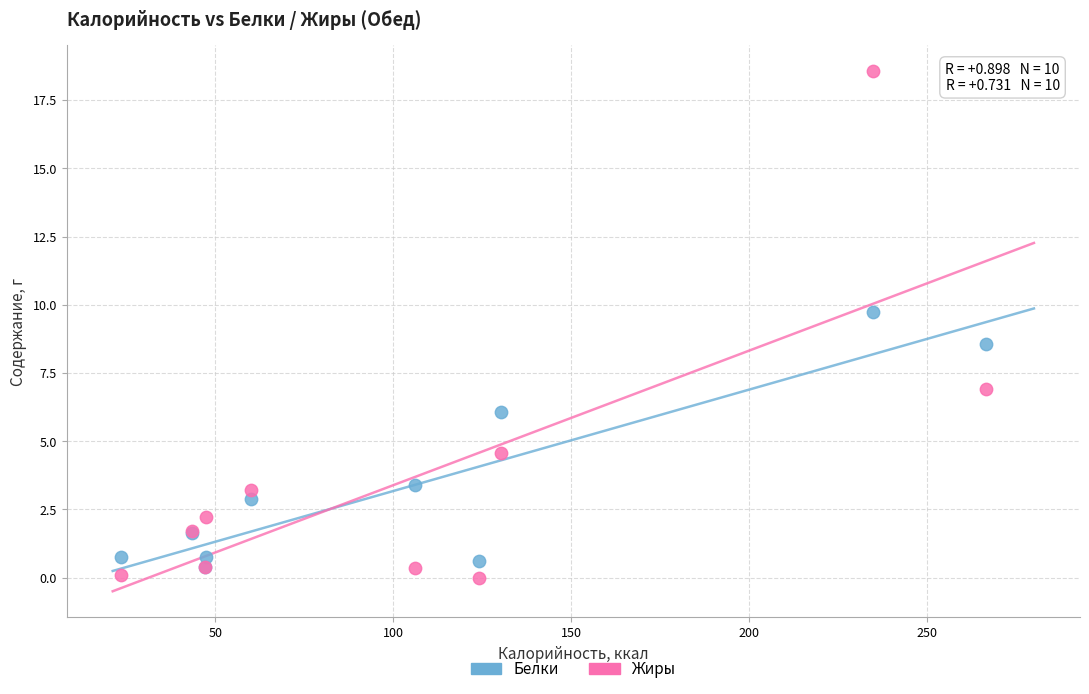

Across all series, what Y value is closest to 9?

8.6